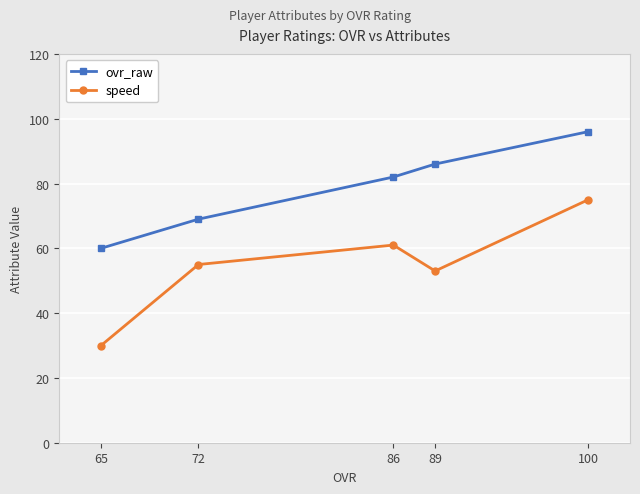

Rank the series by their average value, from lowest to highest.

speed, ovr_raw